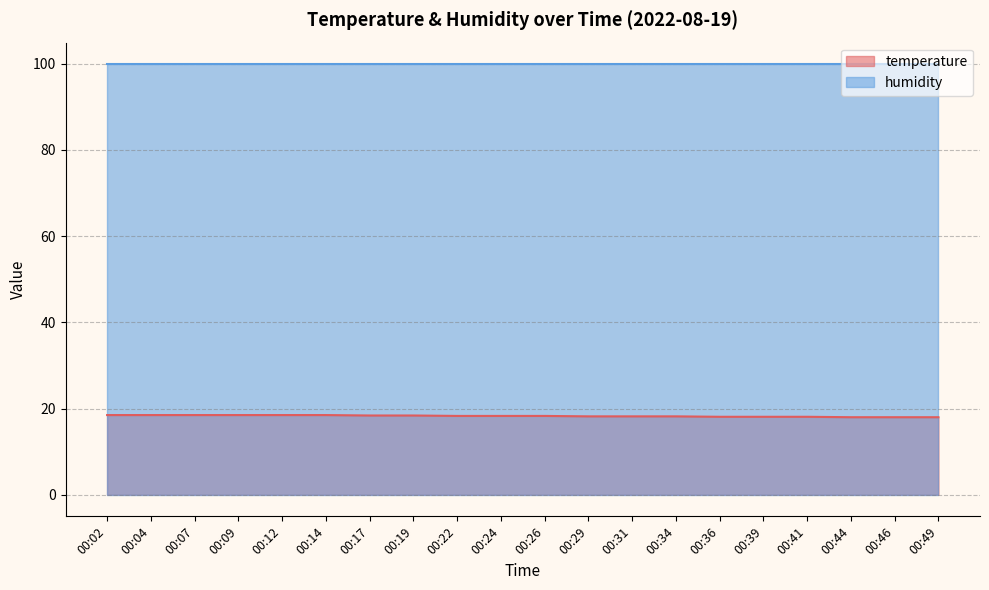

What is the minimum value for temperature?

18.0